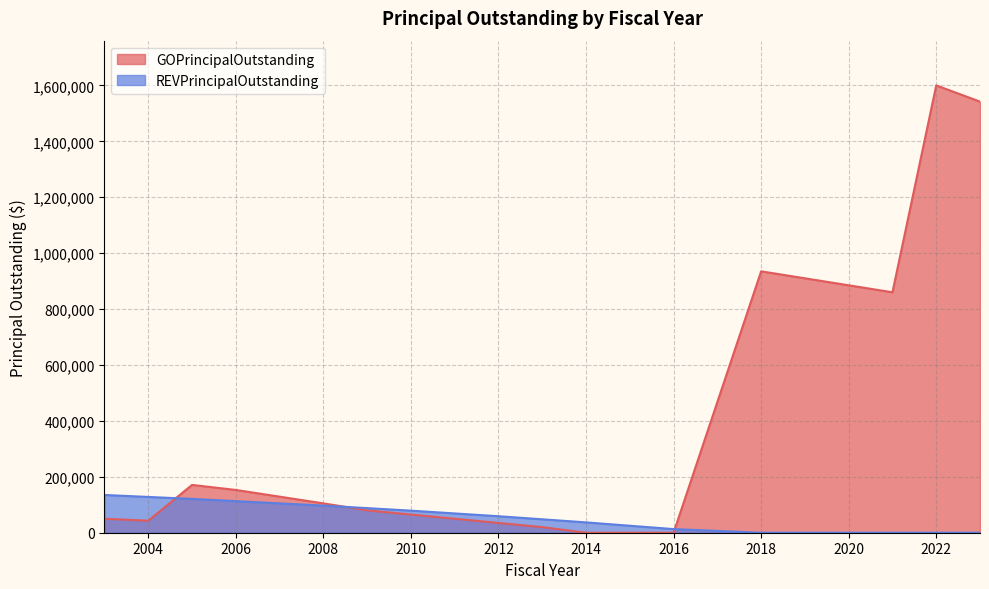

The value of REVPrincipalOutstanding at 2014 is 25709. True or false?

False